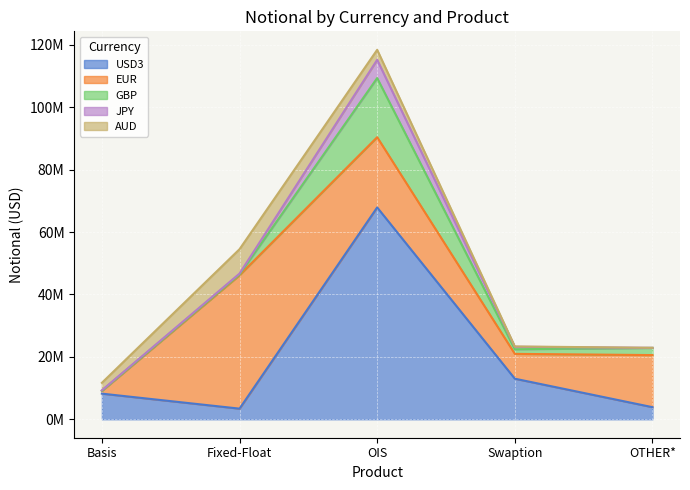

Reading right to left, list all the values displayed in this chart.

USD3: 3871329	12997554	67889904	3401250	8210523
EUR: 16696329	7958363	22510233	42768484	856608
GBP: 2290893	1481619	18953827	232838	69689
JPY: 27282	794199	5847747	294437	145641
AUD: 17555	101553	3210322	7805093	2394410